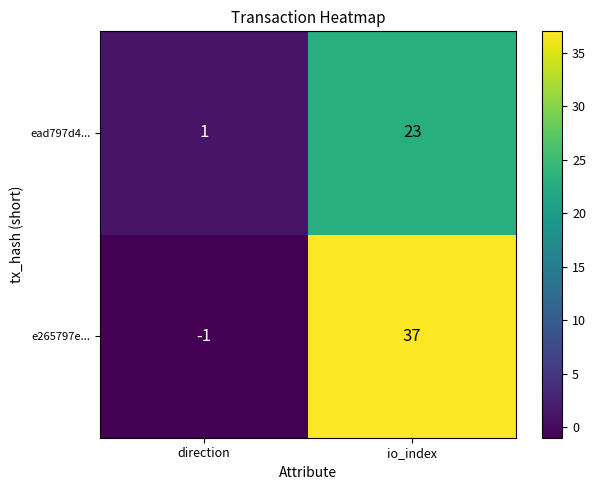

Where is ead797d4... nearest to the value 12?

direction